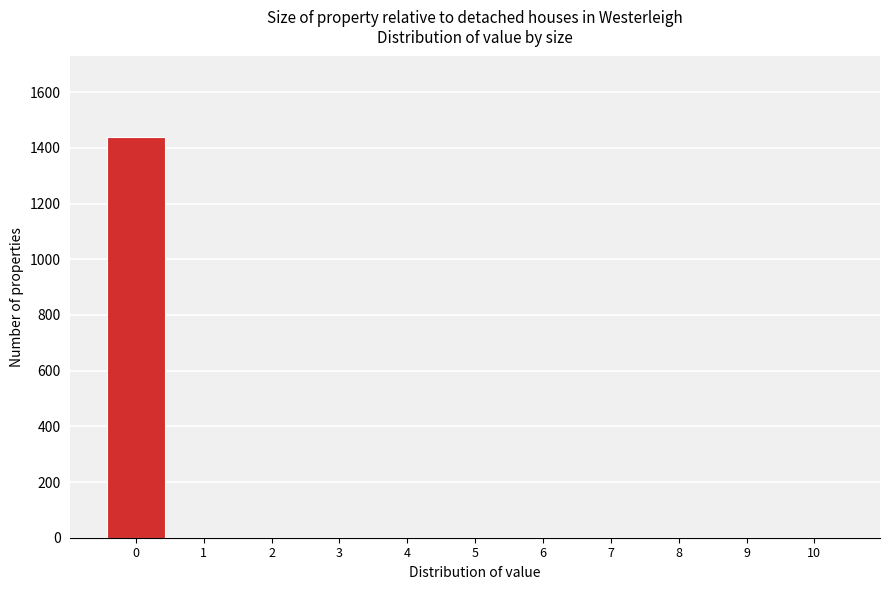

Reading left to right, transcribe this chart: for each bar, give the range it covers on the x-axis and its height. The values are not printed on the chart, so give them approximately, as read against the axis.

-0.5 to 0.5: 1440
0.5 to 1.5: 0
1.5 to 2.5: 0
2.5 to 3.5: 0
3.5 to 4.5: 0
4.5 to 5.5: 0
5.5 to 6.5: 0
6.5 to 7.5: 0
7.5 to 8.5: 0
8.5 to 9.5: 0
9.5 to 10.5: 0